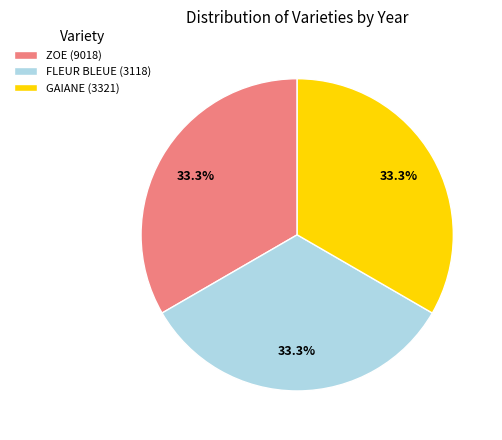

To the nearest percent, what is the combined percentage of FLEUR BLEUE (3118) and GAIANE (3321)?

67%